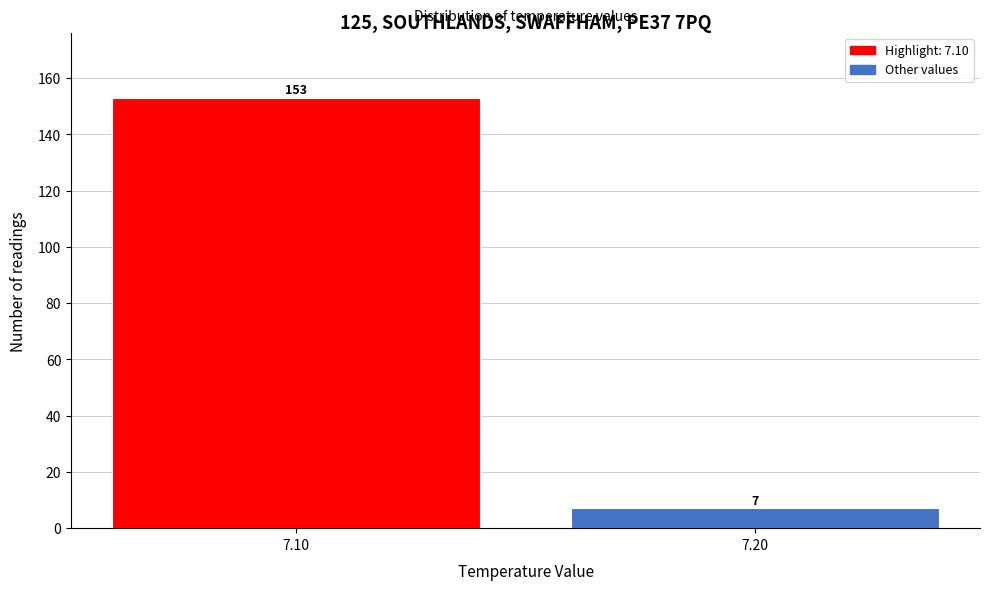

Reading left to right, transcribe all the data shown in this chart.

153	7